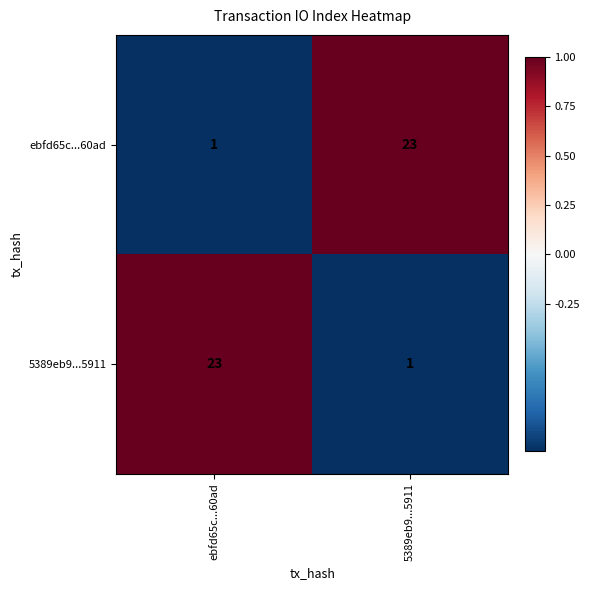

What is the spread (max minus min) of values at 5389eb9...5911?

22